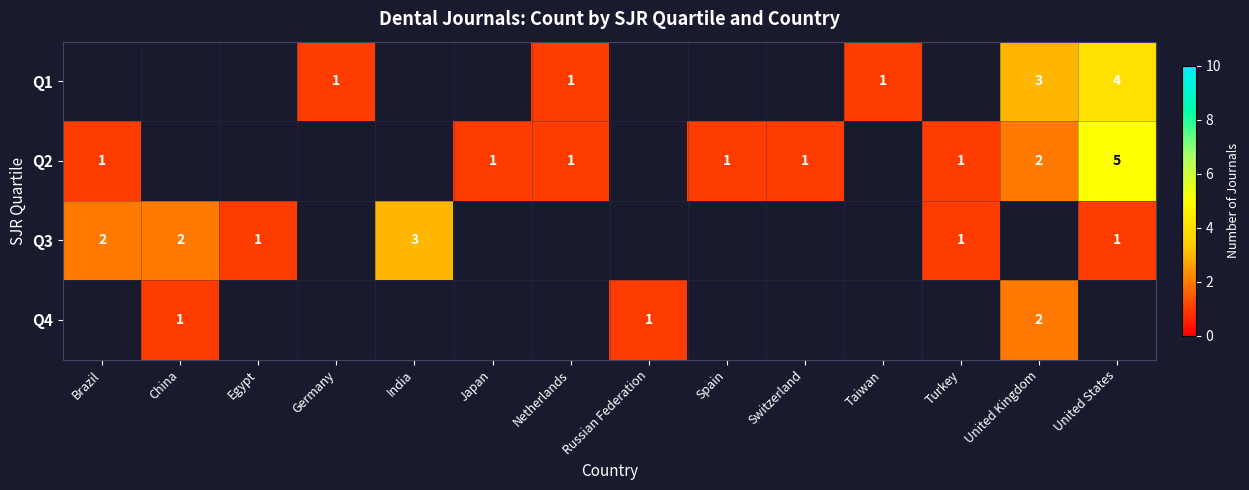

Count the number of data series in this chart.

4